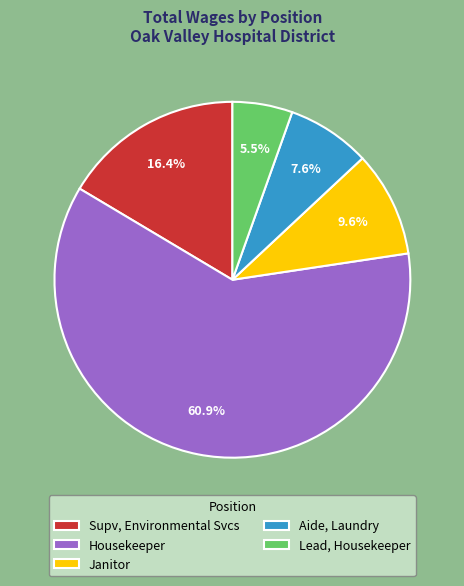

True or false: Aide, Laundry accounts for 1% of the total.

False